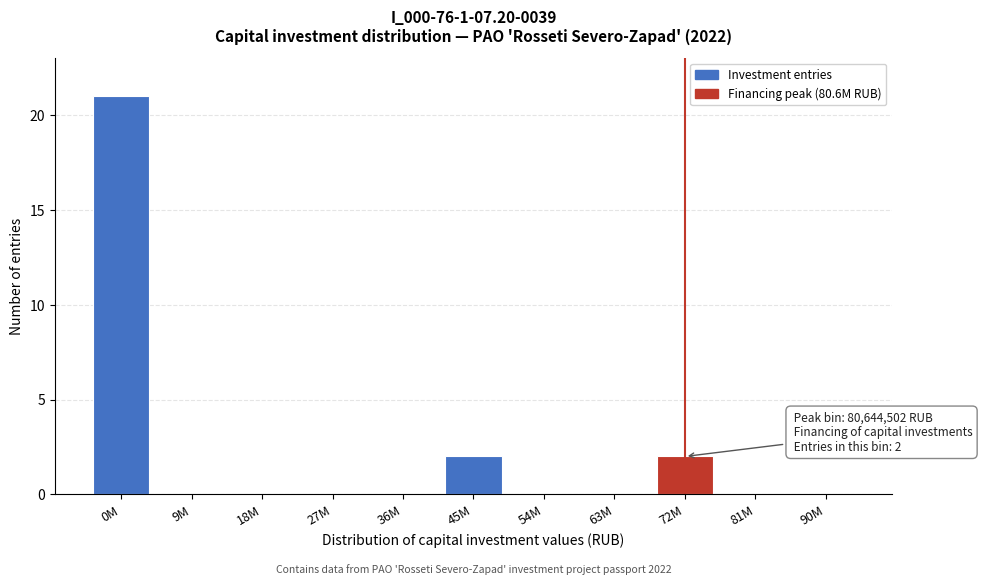

Reading right to left, list all the values displayed in this chart.

90M=0	81M=0	72M=2	63M=0	54M=0	45M=2	36M=0	27M=0	18M=0	9M=0	0M=21